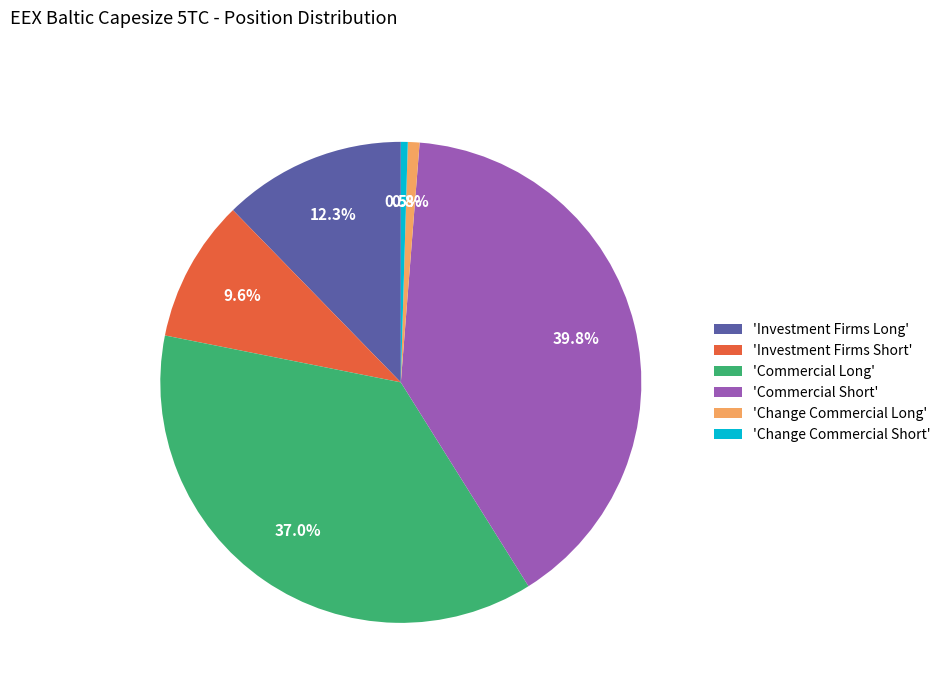

What percentage is NOT represented by 'Change Commercial Short'?

99.5%